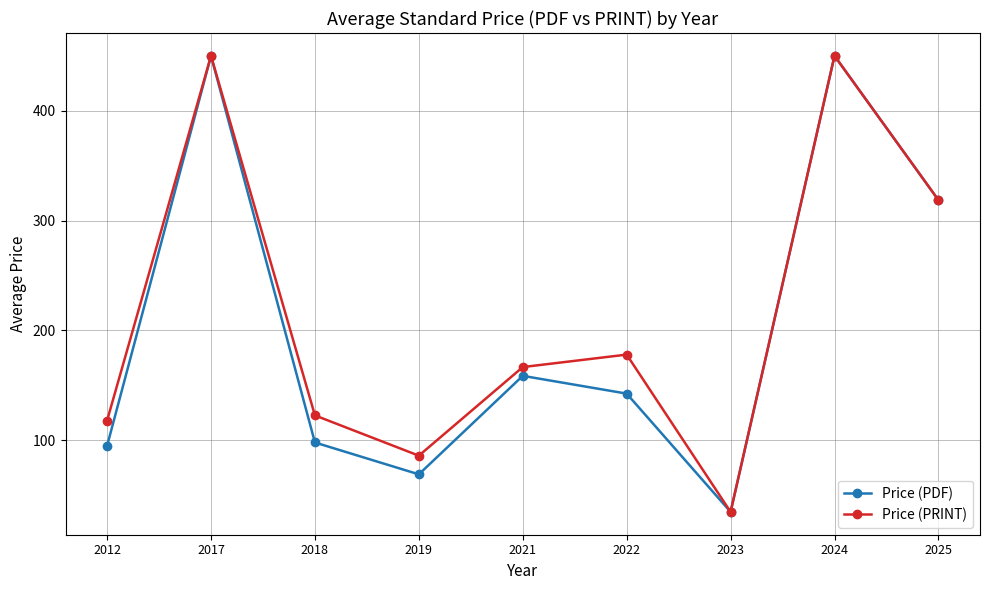

In Price (PRINT), how many points are higher than both neighbors (excluding endpoints)?

3